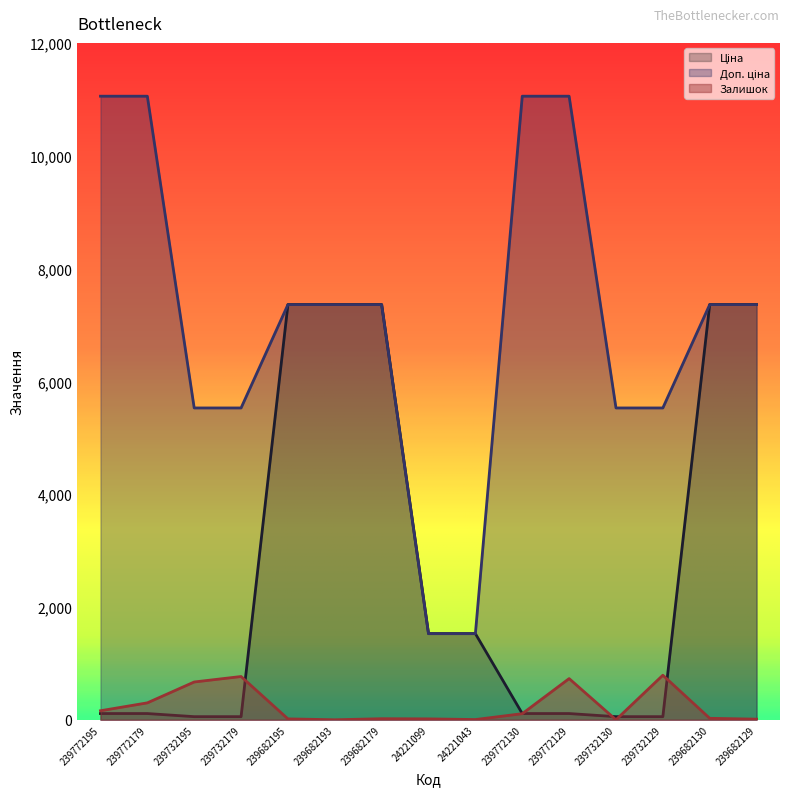

How many lines are shown in the chart?

3